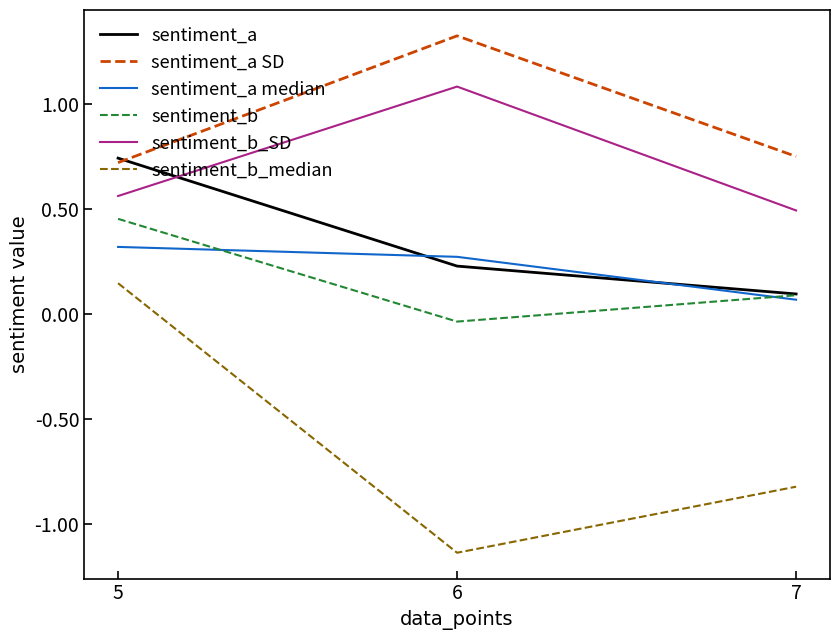

What are all the series names shown in the legend?

sentiment_a, sentiment_a SD, sentiment_a median, sentiment_b, sentiment_b_SD, sentiment_b_median